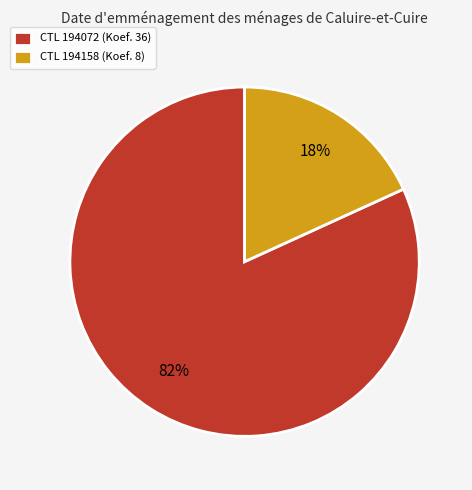

Count the number of slices in the pie.

2